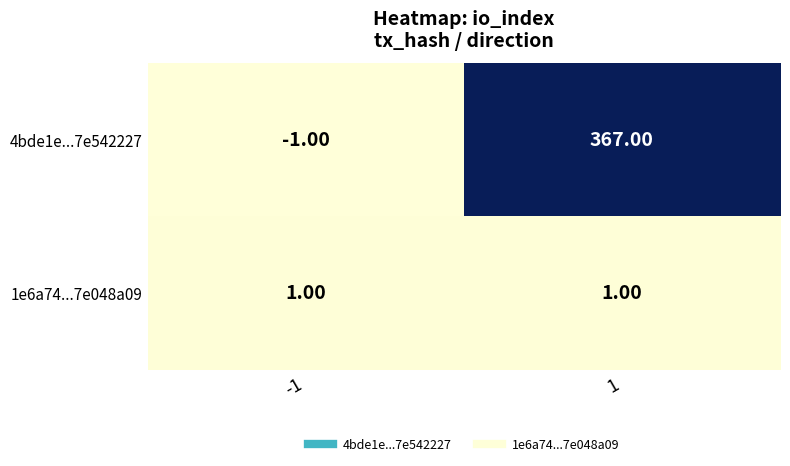

Which series changed the most between -1 and 1?

4bde1e...7e542227